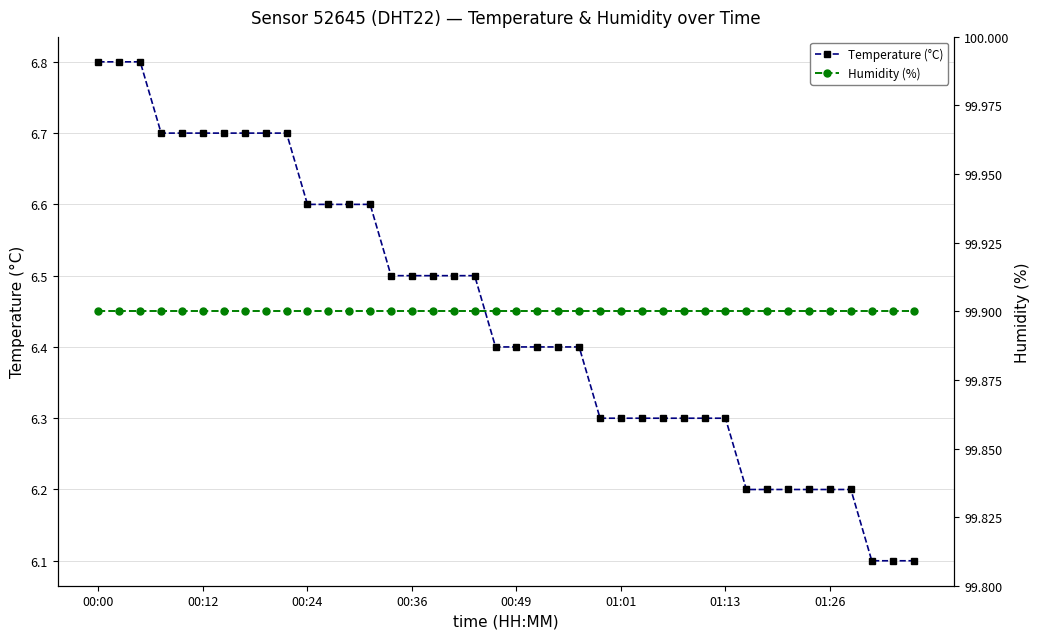

True or false: Temperature (°C) has more than 2 points higher than both neighbors.

False